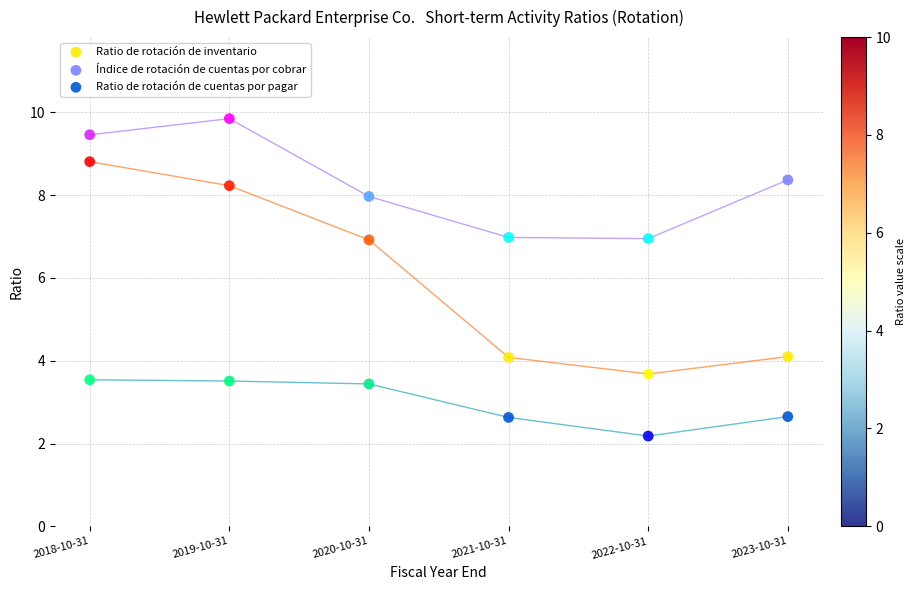

Which series has the widest spread of Y values?

Ratio de rotación de inventario